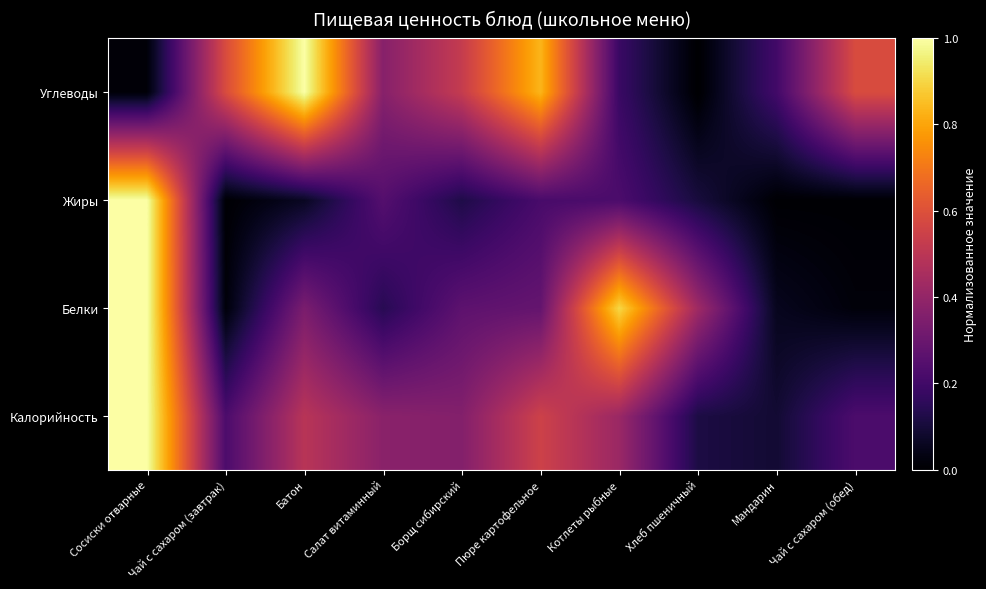

At Салат витаминный, list the series in order from smallest to largest.

Белки, Жиры, Углеводы, Калорийность